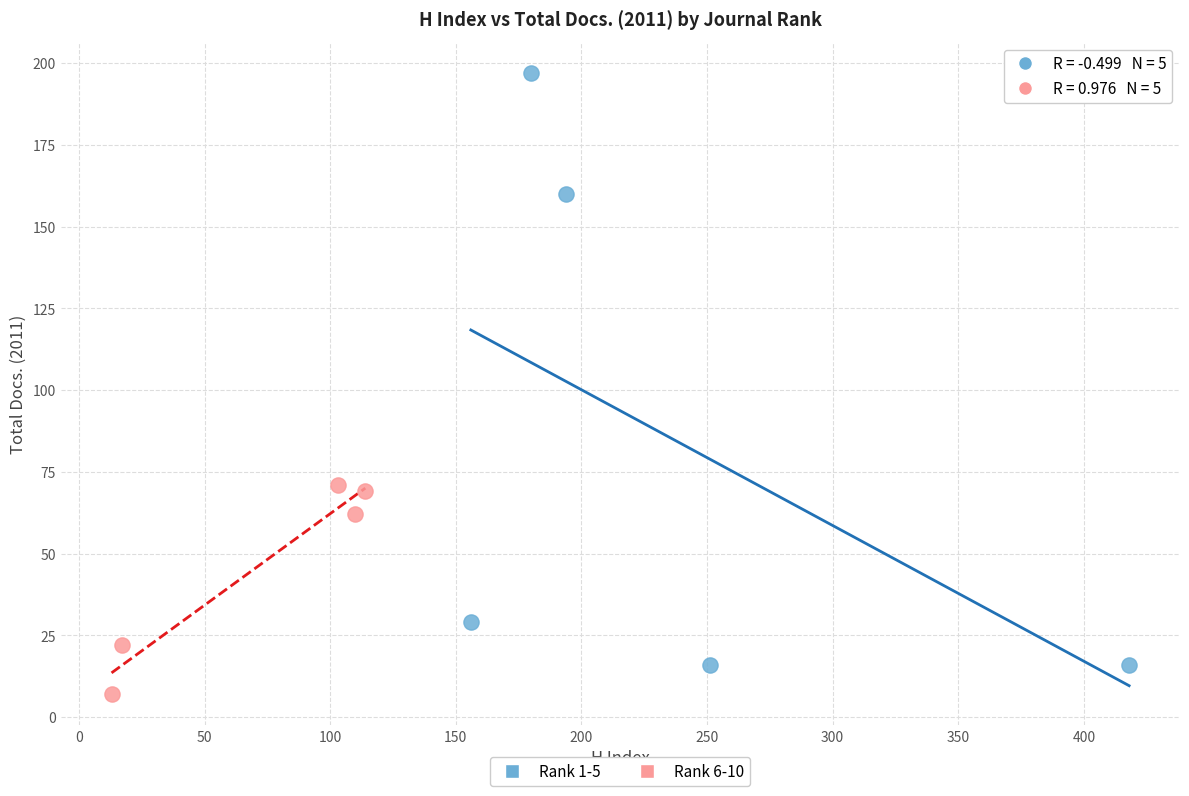

Which series reaches the minimum Y coordinate?

Rank 6-10